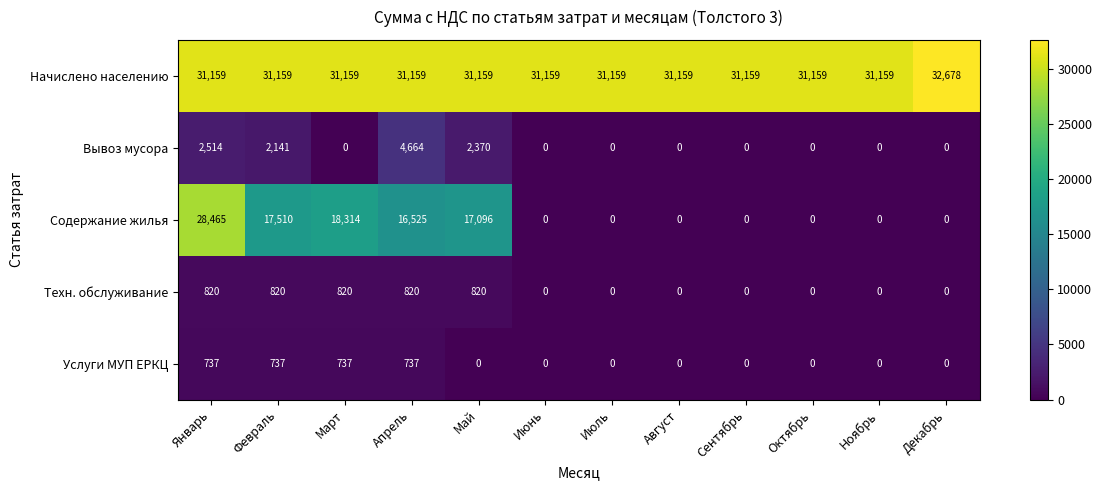

What is the highest value of the Услуги МУП ЕРКЦ series?

737